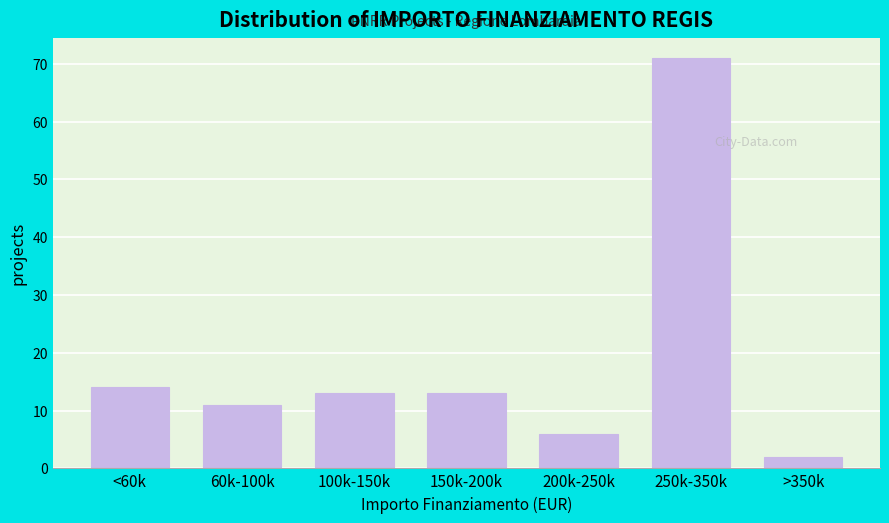

Reading right to left, what are all the values shown in this chart?

>350k=2	250k-350k=71	200k-250k=6	150k-200k=13	100k-150k=13	60k-100k=11	<60k=14